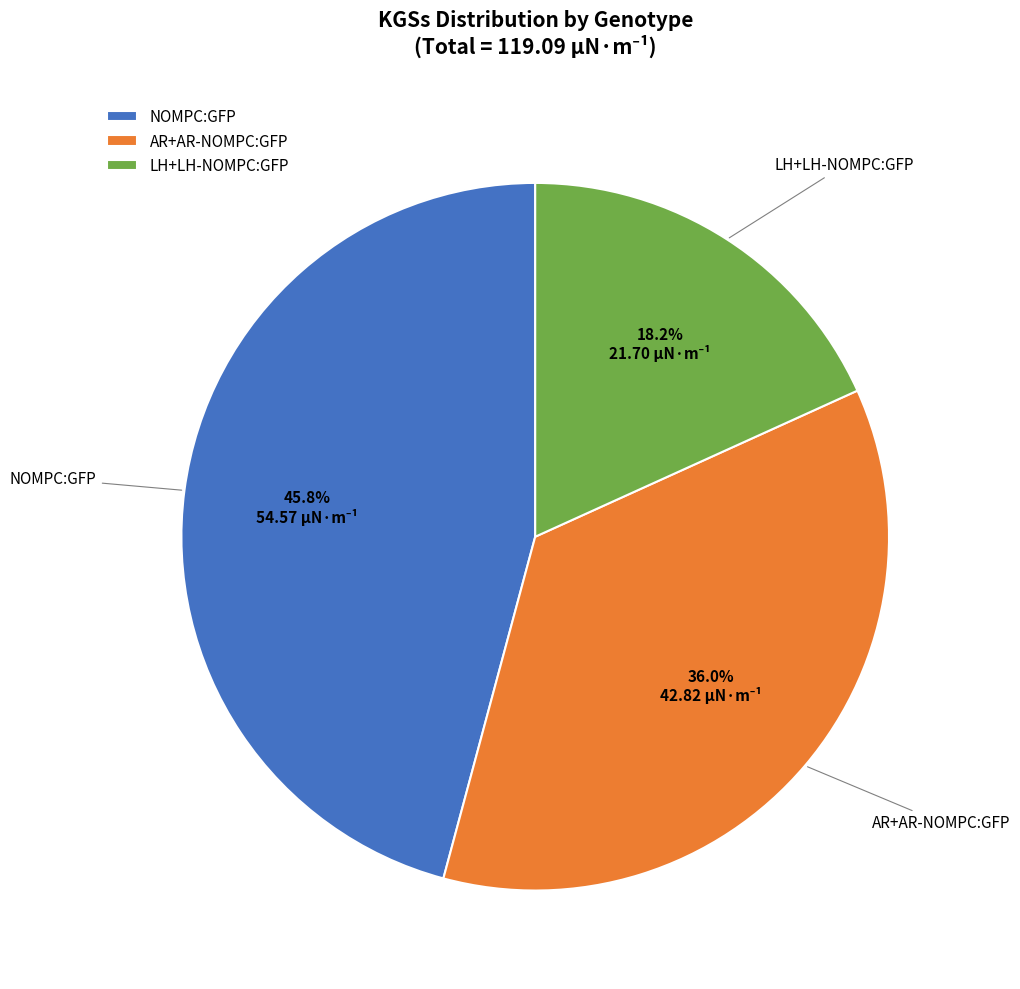

Does any single category account for the majority?

No